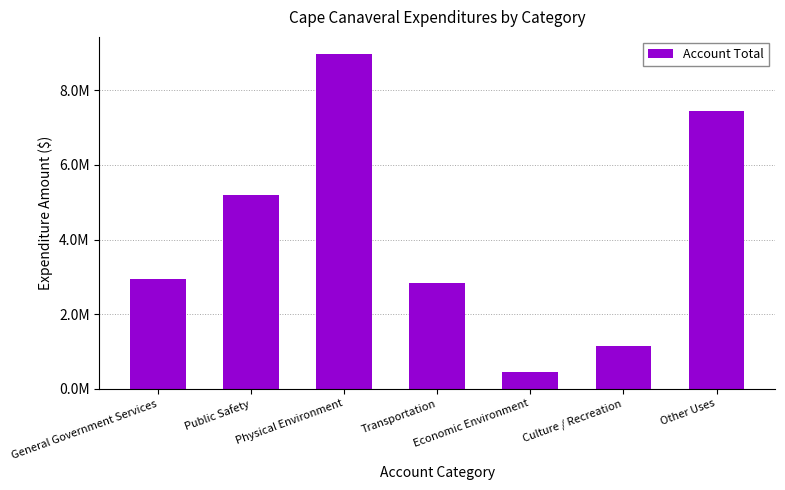

Reading right to left, list all the values displayed in this chart.

Other Uses=7452183	Culture / Recreation=1145964	Economic Environment=443651	Transportation=2839834	Physical Environment=8983388	Public Safety=5193138	General Government Services=2947892